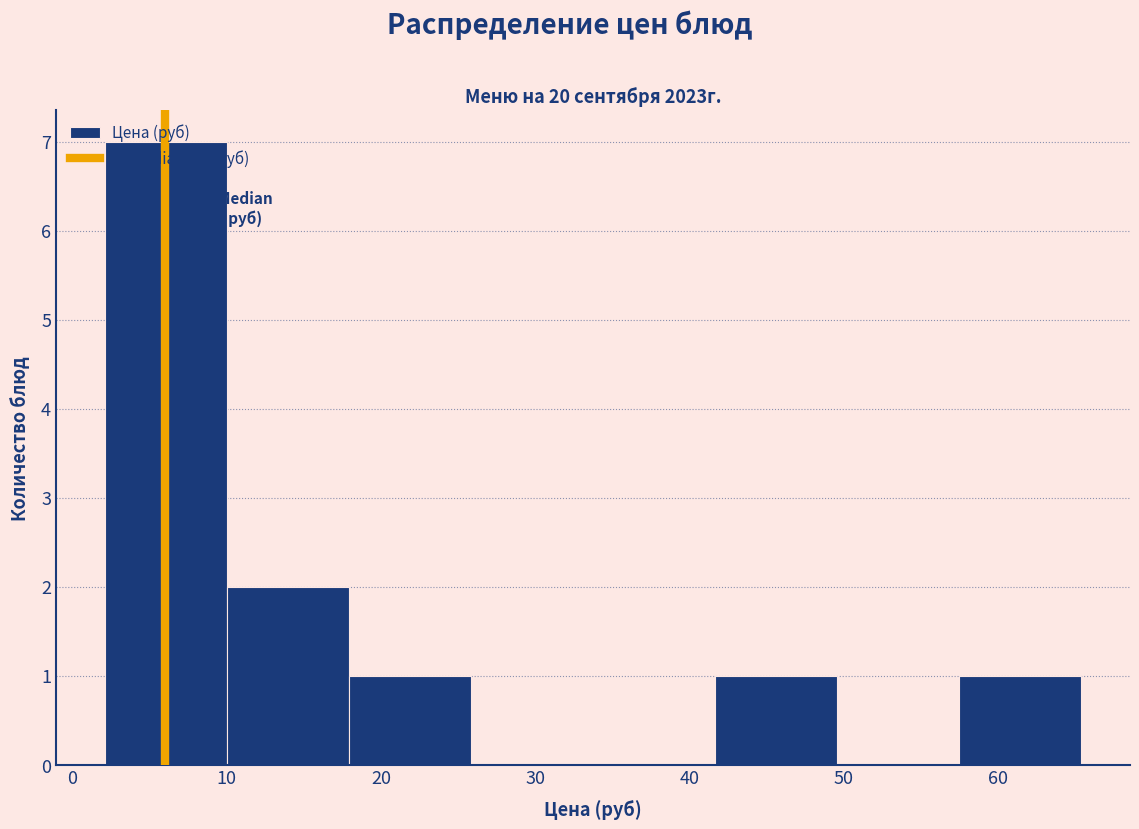

Which range on the x-axis has the tallest bar?

2 to 10